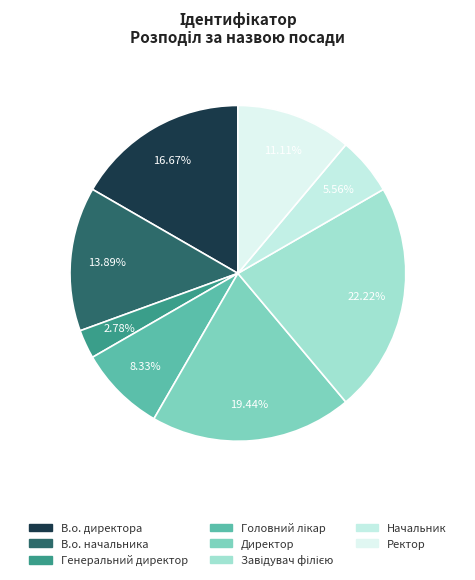

Count the number of slices in the pie.

8